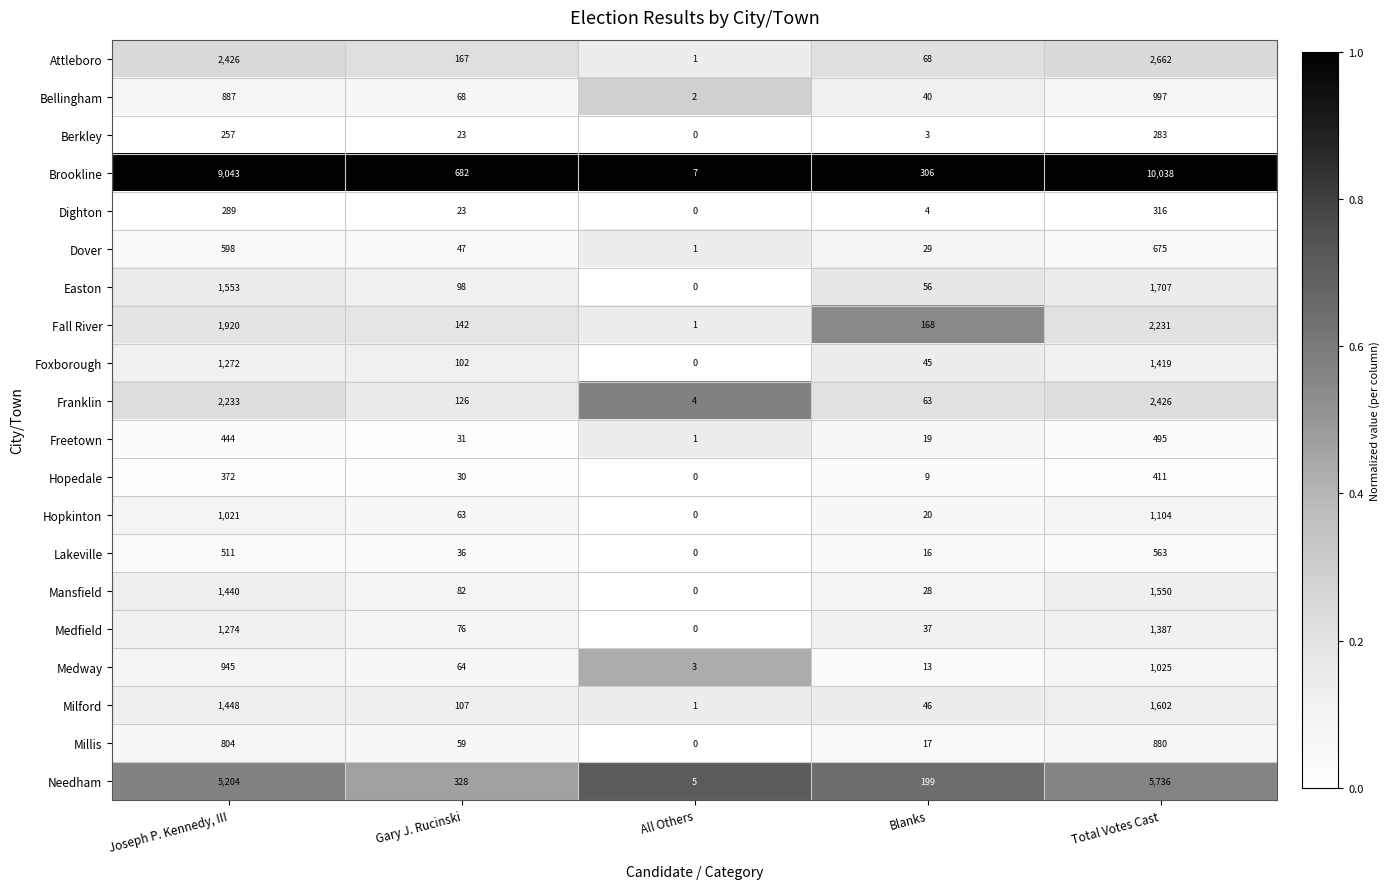

List the series in order of their peak value, lowest first.

Berkley, Dighton, Hopedale, Freetown, Lakeville, Dover, Millis, Bellingham, Medway, Hopkinton, Medfield, Foxborough, Mansfield, Milford, Easton, Fall River, Franklin, Attleboro, Needham, Brookline